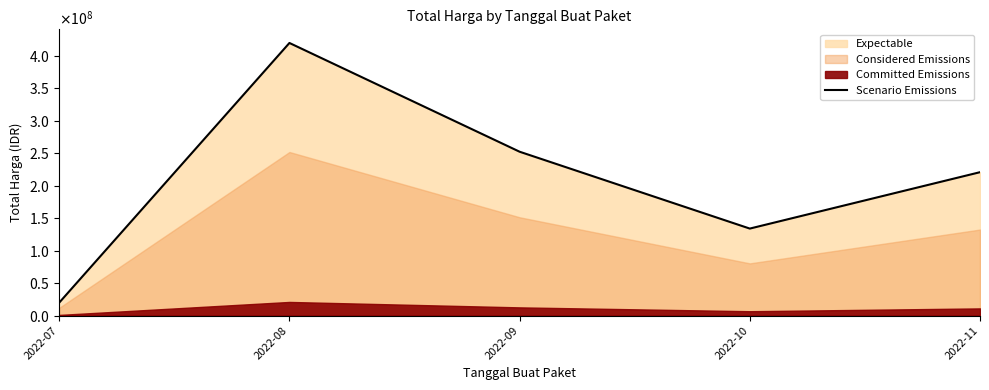

Where is the first local maximum?

2022-08